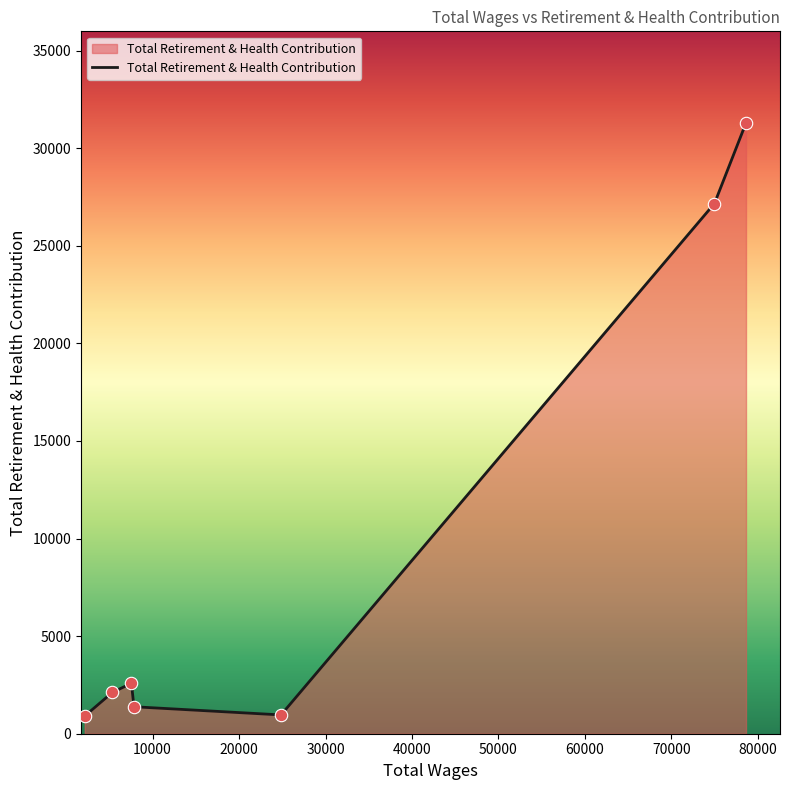

What is the difference between the maximum and minimum values?

30385